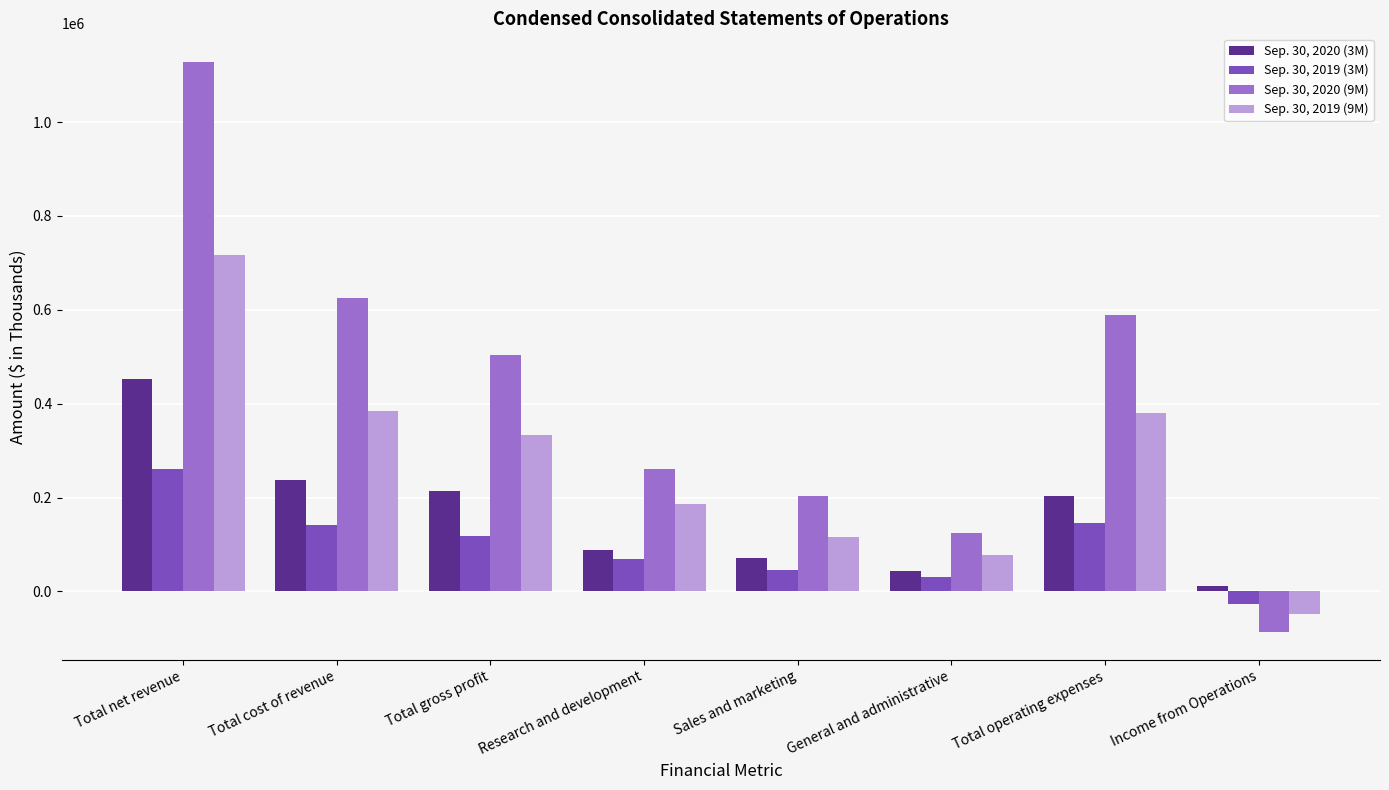

Which series has the largest total across all categories?

Sep. 30, 2020 (9M)